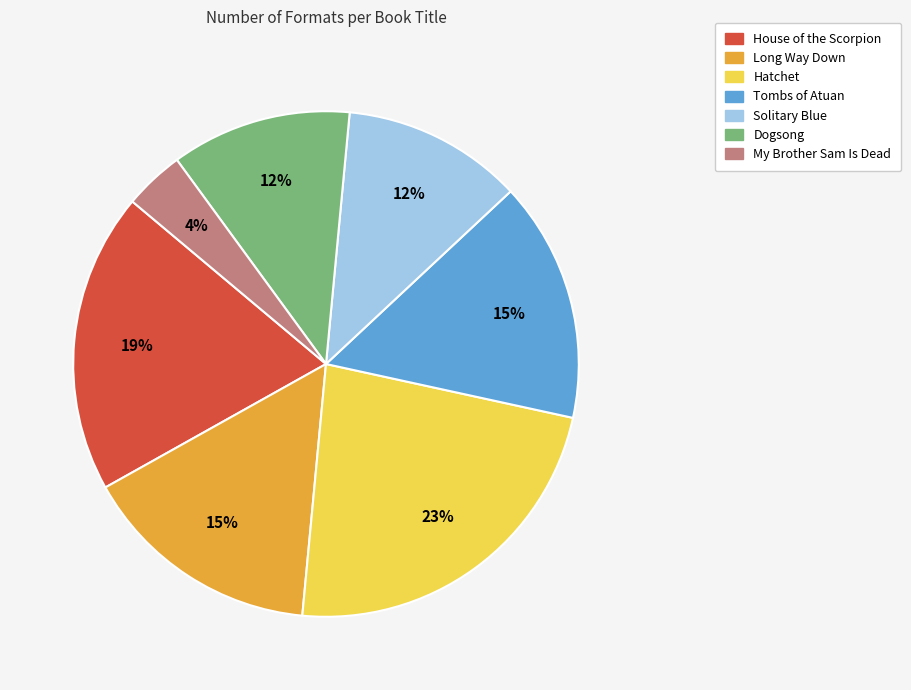

Is it true that My Brother Sam Is Dead is 16% of the pie?

False